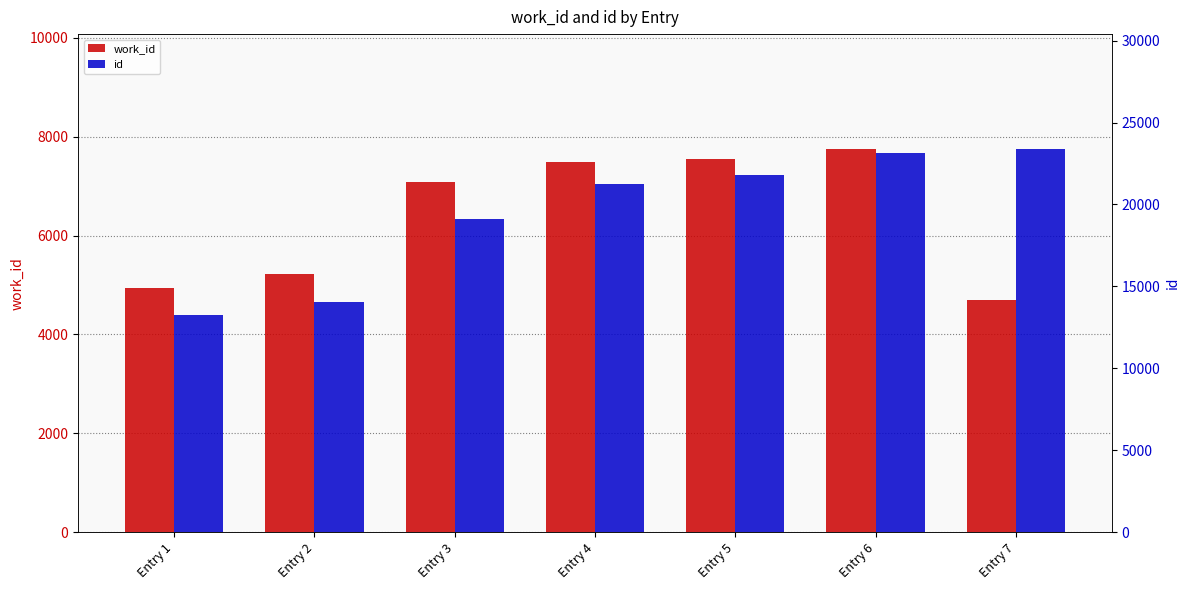

What is the value of the id bar at the 5th from the left?

21822